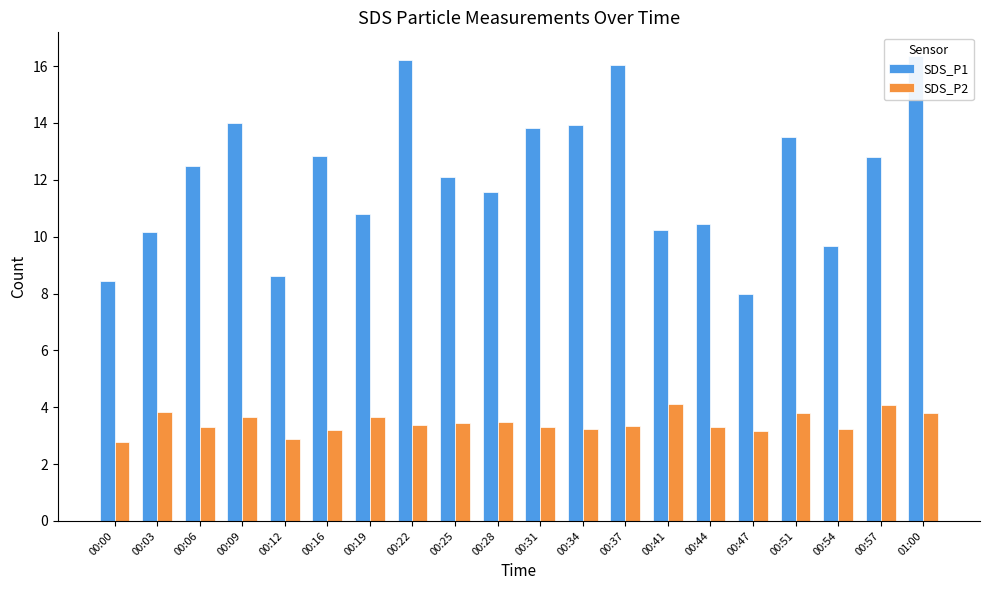

Reading left to right, transcribe all the data shown in this chart.

SDS_P1: 8.4	10.2	12.5	14.0	8.6	12.8	10.8	16.2	12.1	11.6	13.8	13.9	16.0	10.2	10.4	8.0	13.5	9.7	12.8	16.4
SDS_P2: 2.8	3.8	3.3	3.7	2.9	3.2	3.7	3.4	3.4	3.5	3.3	3.2	3.3	4.1	3.3	3.2	3.8	3.2	4.1	3.8